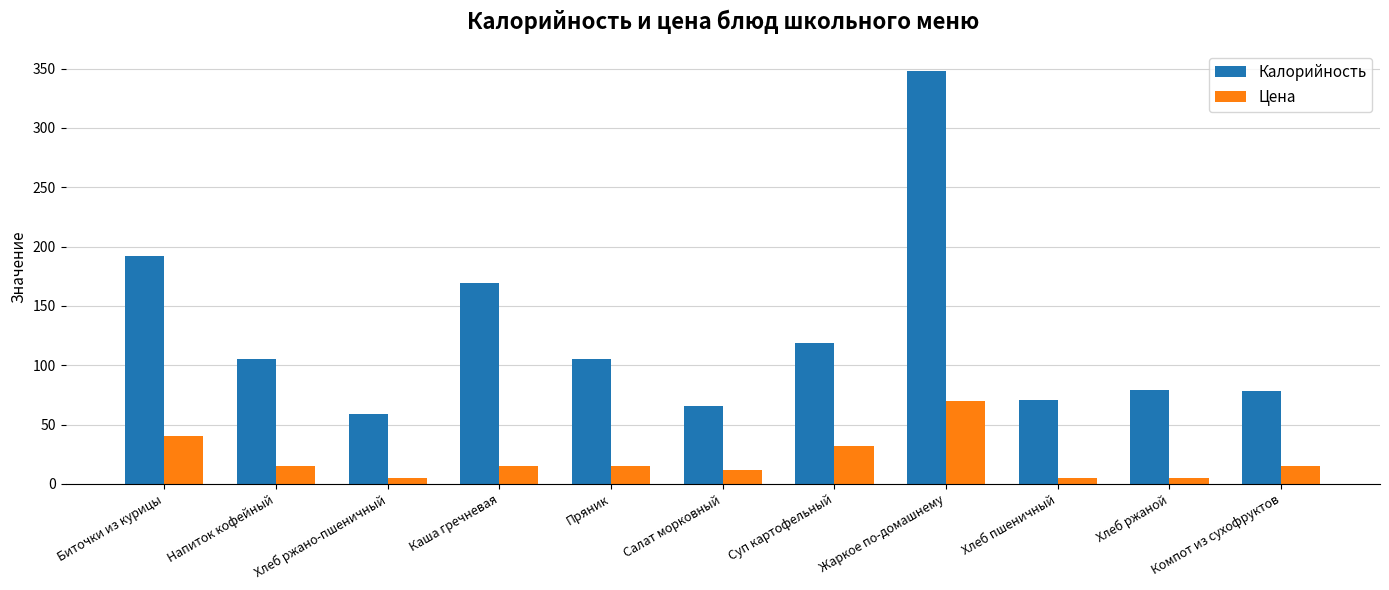

How many bars are there in each group?

2